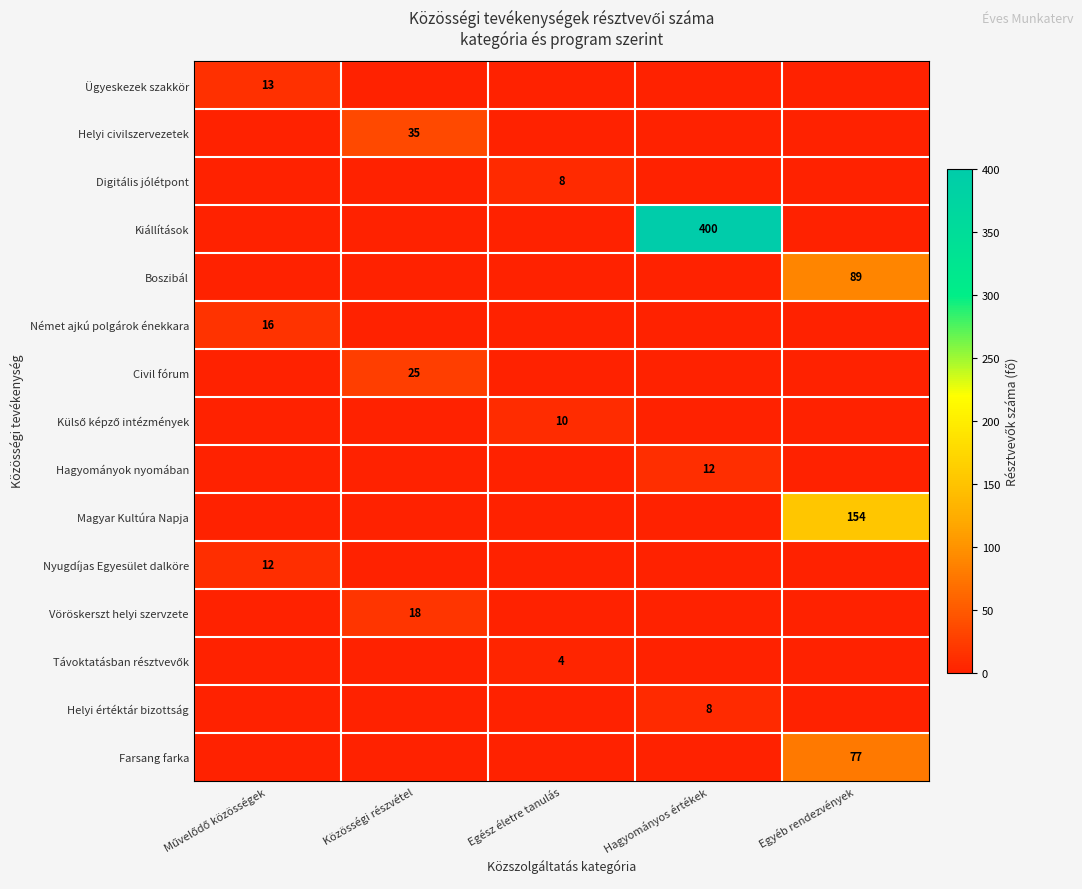

At which category is the sum across all series the highest?

Hagyományos értékek